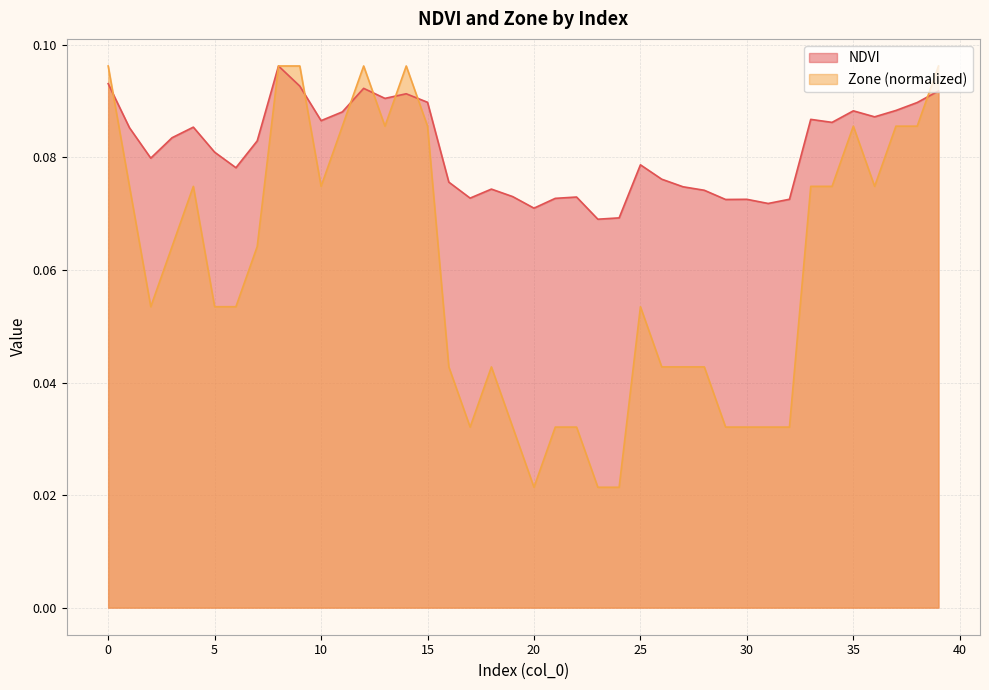

How many data points does each series have?

40